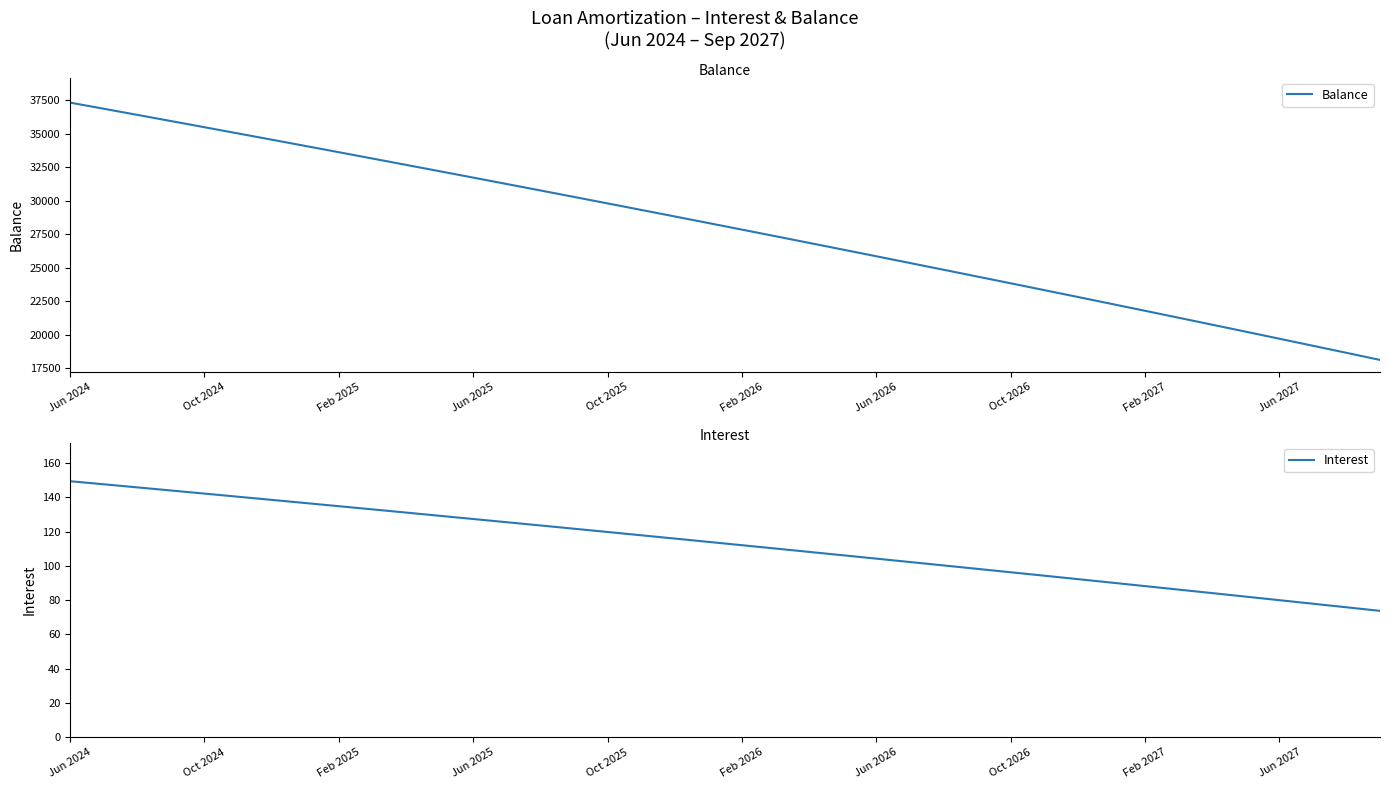

True or false: Balance and Interest cross at least once.

False